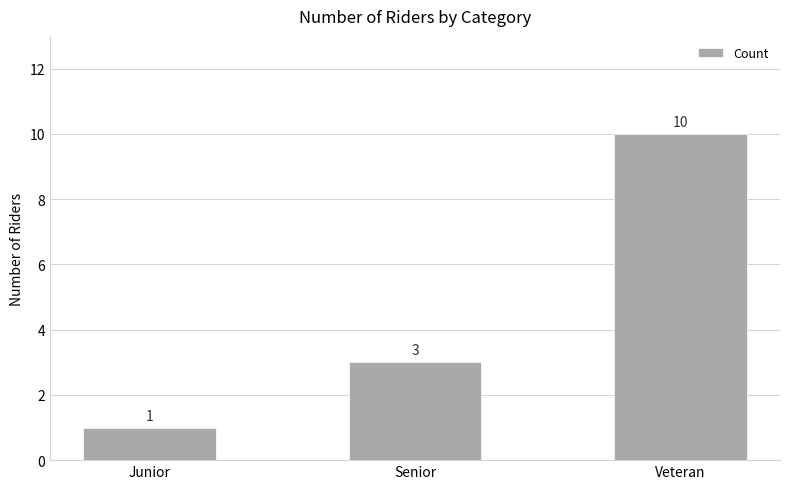

What is the label of the 3rd bar from the left?

Veteran